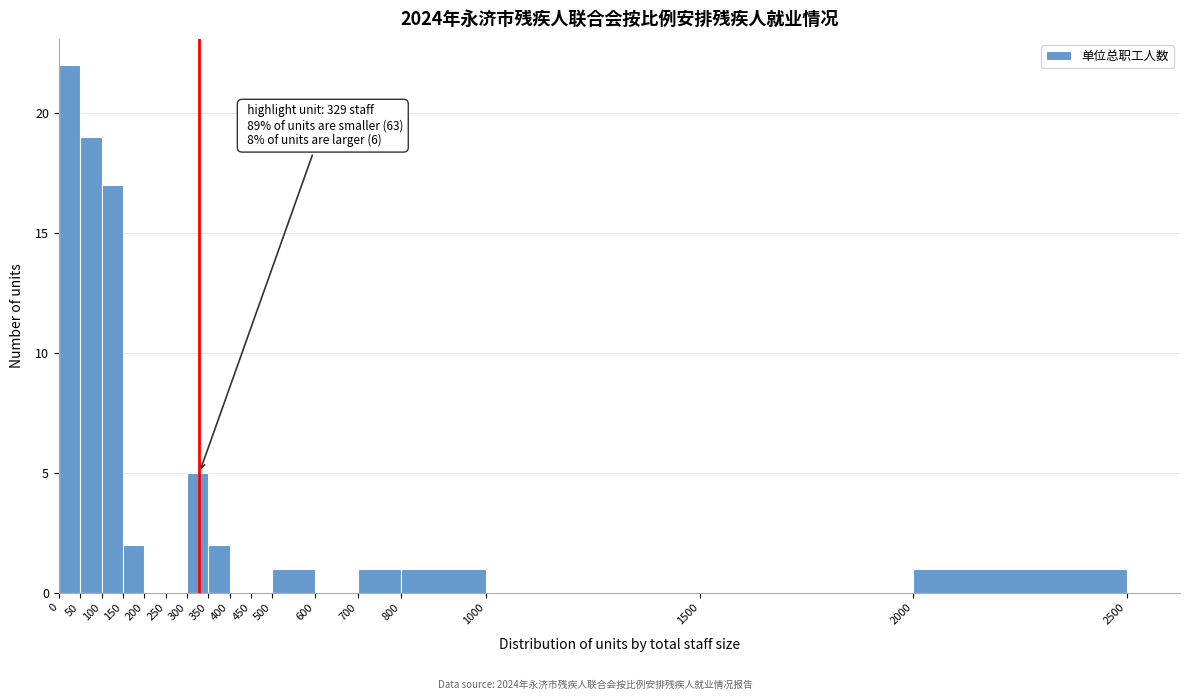

Which range on the x-axis has the tallest bar?

0 to 50